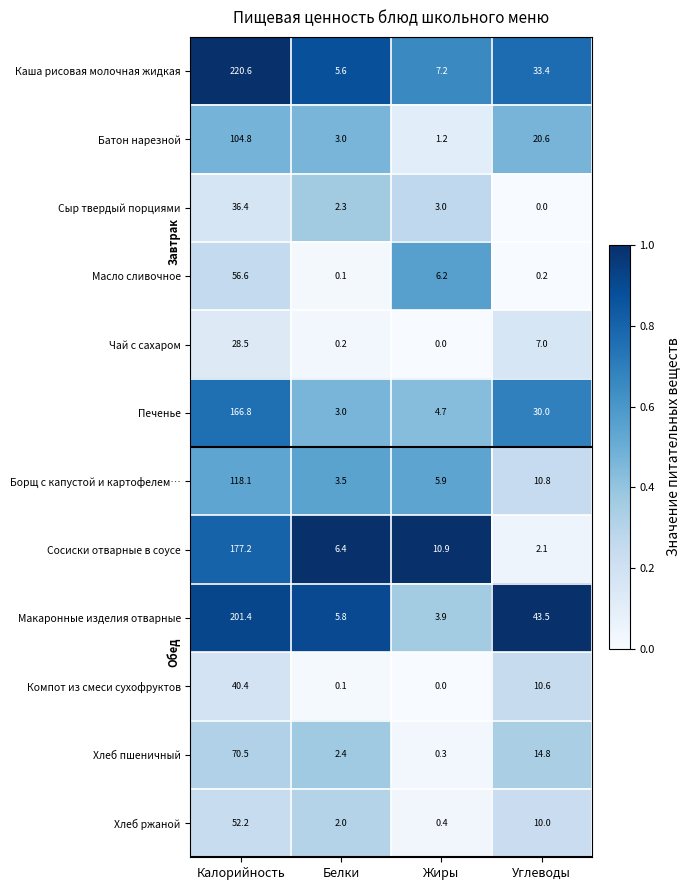

What is the approximate value of Хлеб пшеничный at Жиры?

0.3